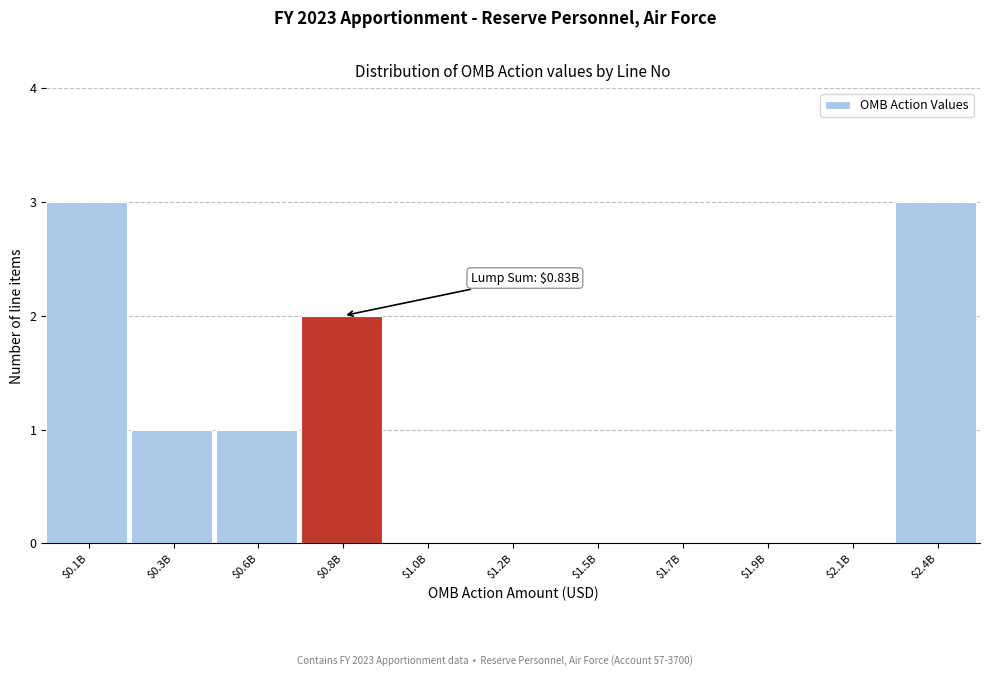

What is the maximum value shown in the chart?

3